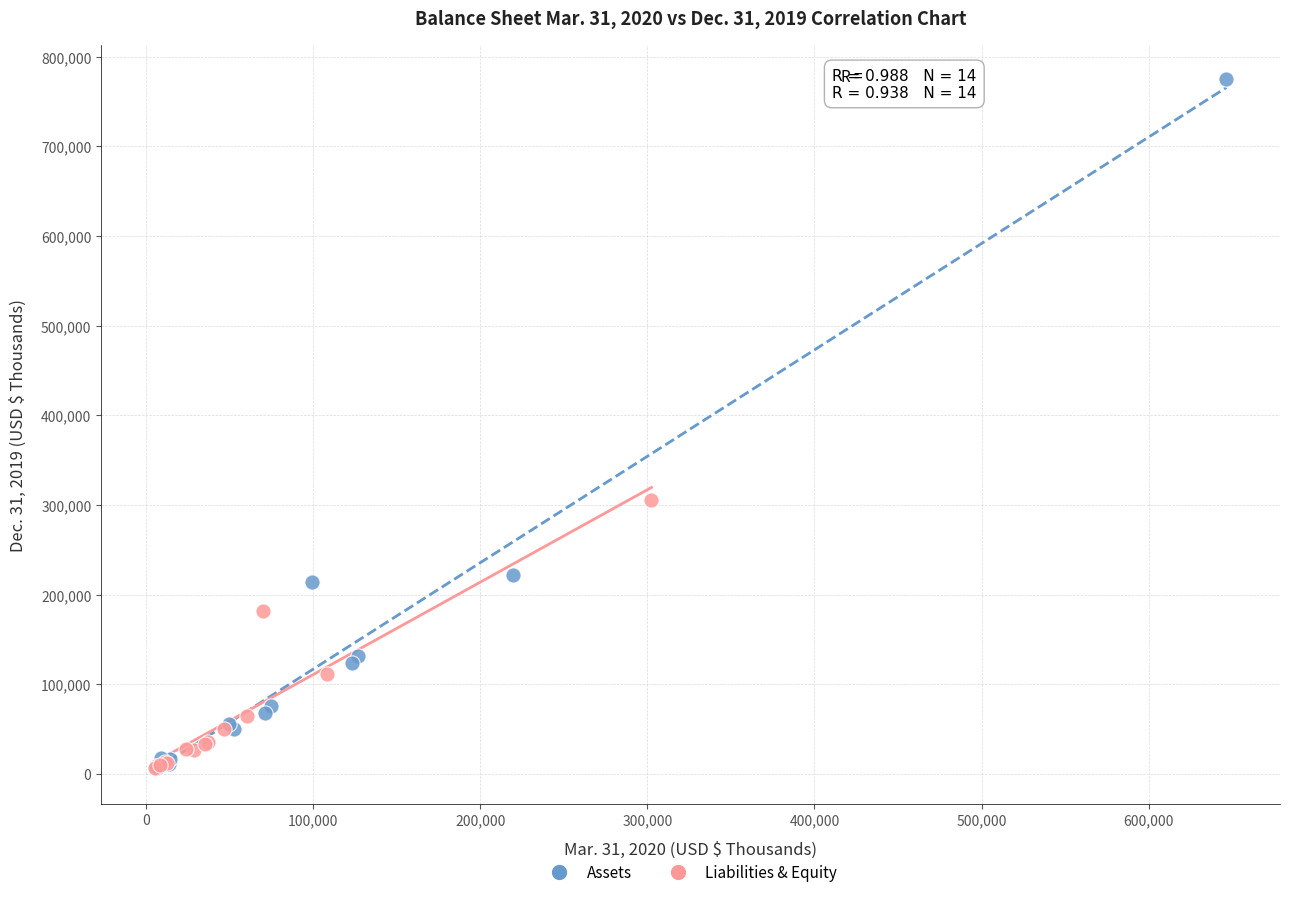

Which series has the largest Y range (max minus min)?

Assets